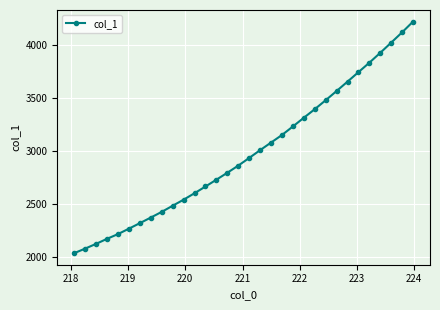

What is the greatest value displayed?

4217.6